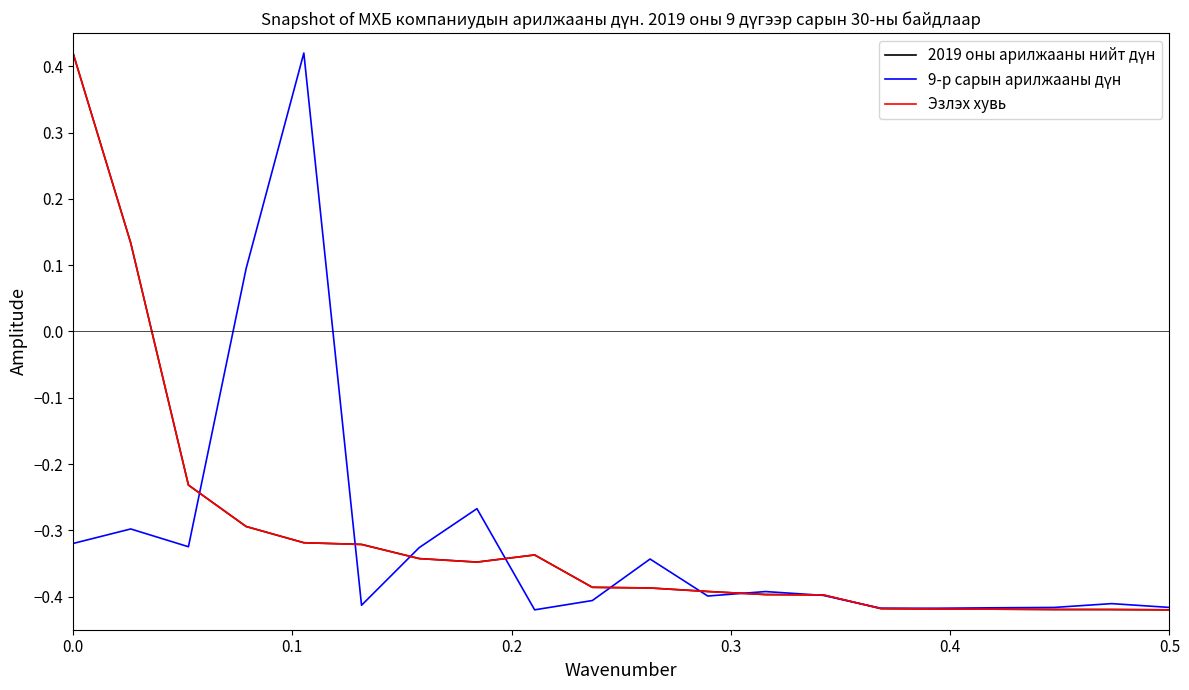

How many interior local peaks does the 9-р сарын арилжааны дүн series have?

6